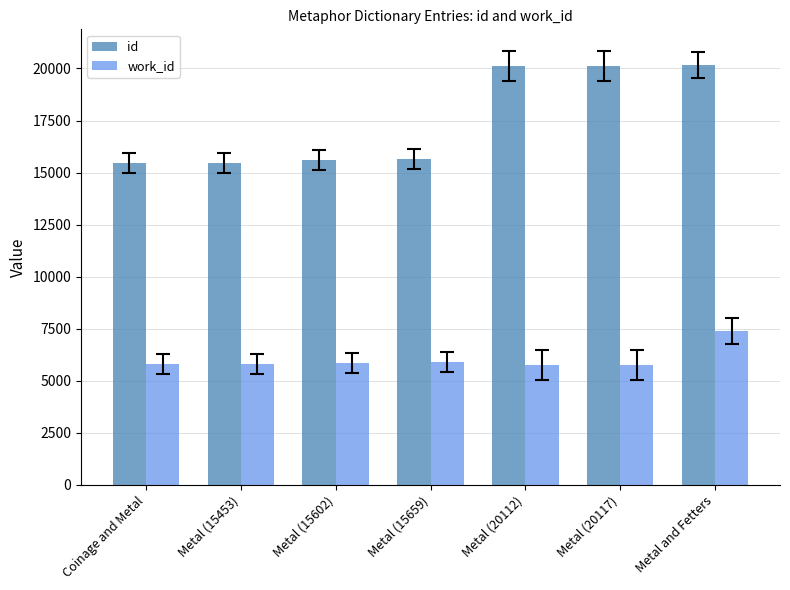

Which series has the largest total across all categories?

id